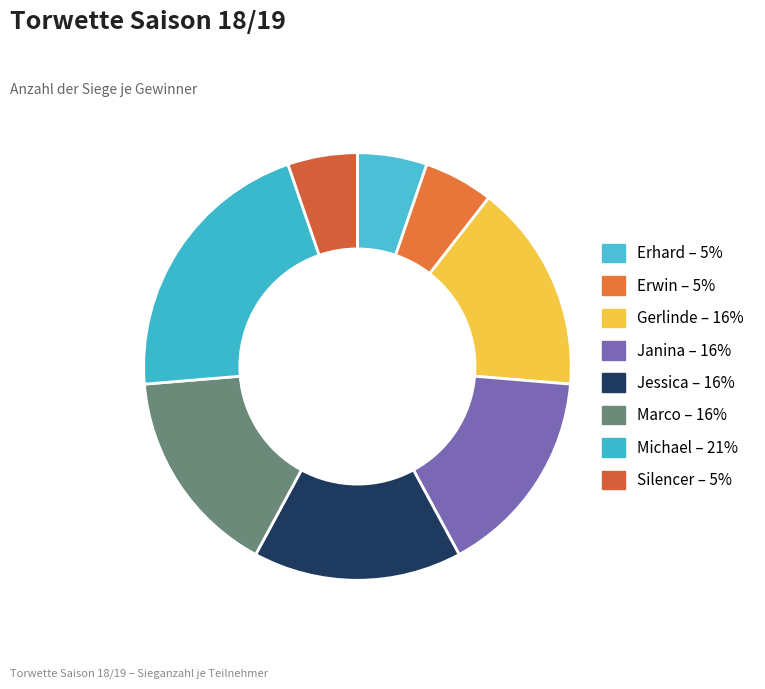

The Gerlinde slice represents 28% of the pie. True or false?

False